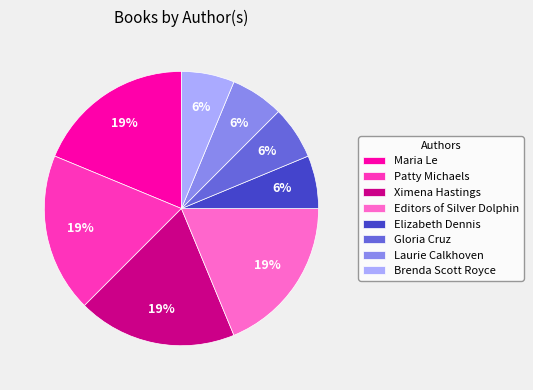

Combined, do Patty Michaels and Brenda Scott Royce account for over 50%?

No